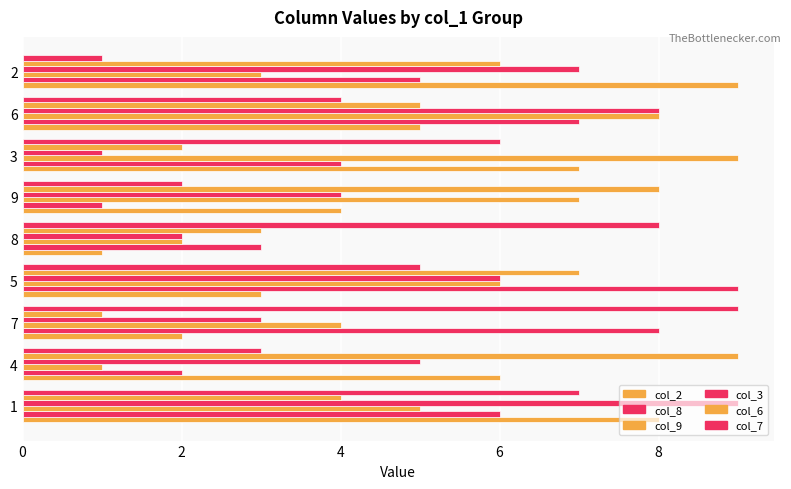

Count the col_6 values in the range 3 to 7.

5